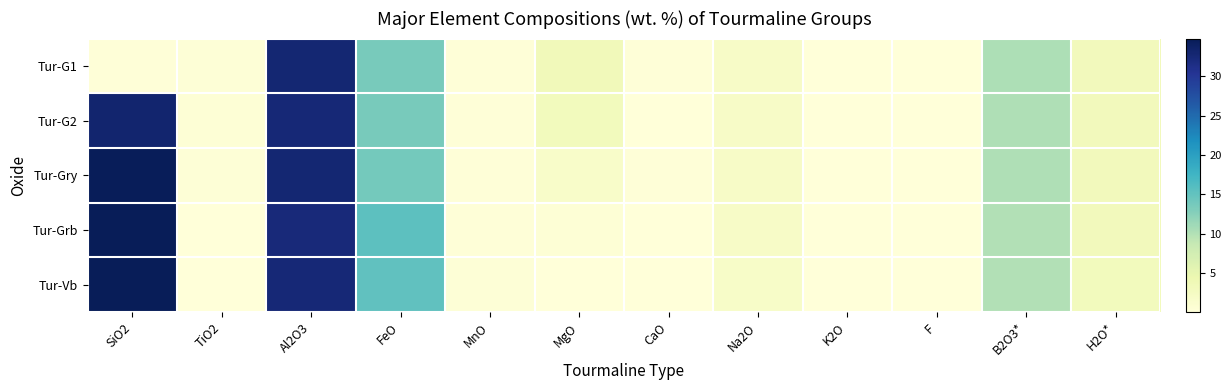

At how many categories does at least one series exceed 13?

3